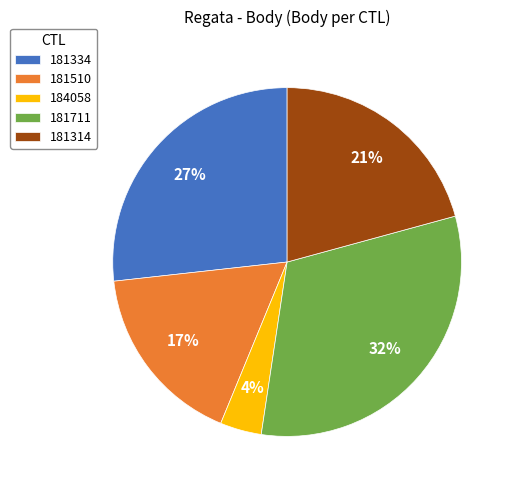

Does 184058 represent more than half of the total?

No